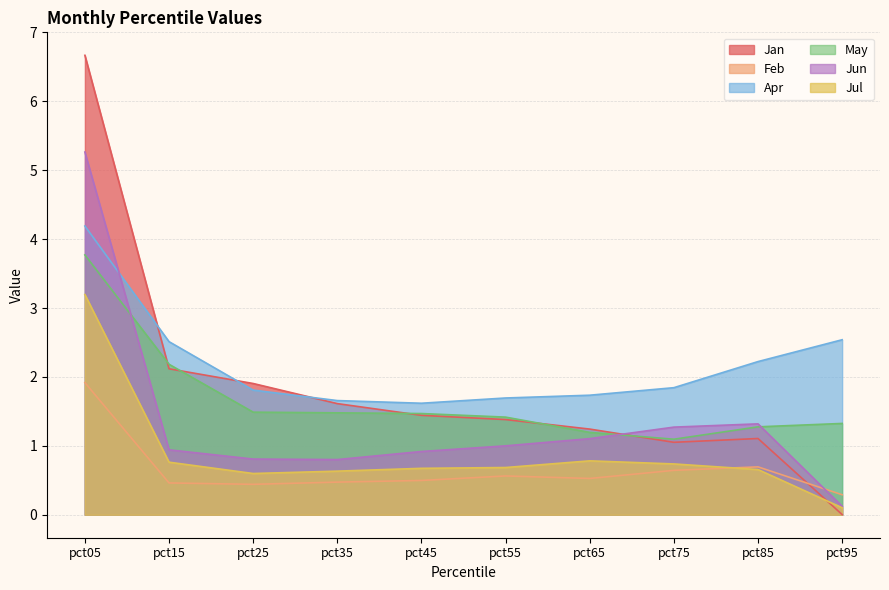

Where is Jun nearest to the value 2?

pct85